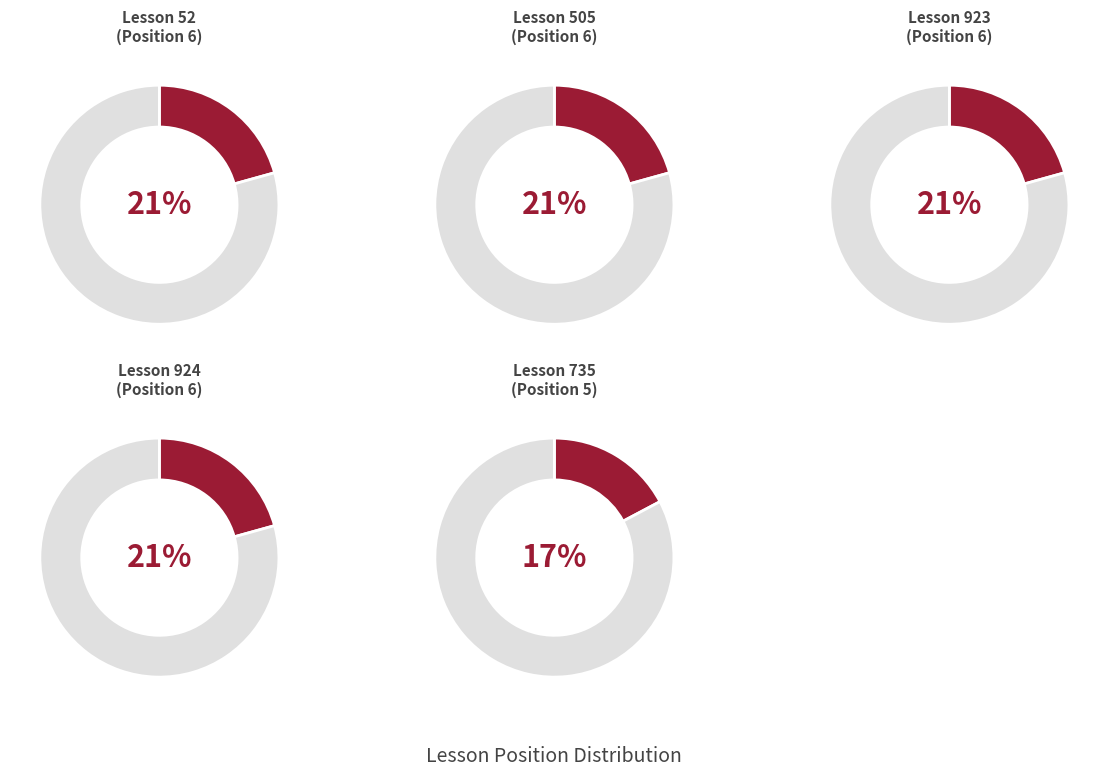

How many segments does this pie chart have?

5